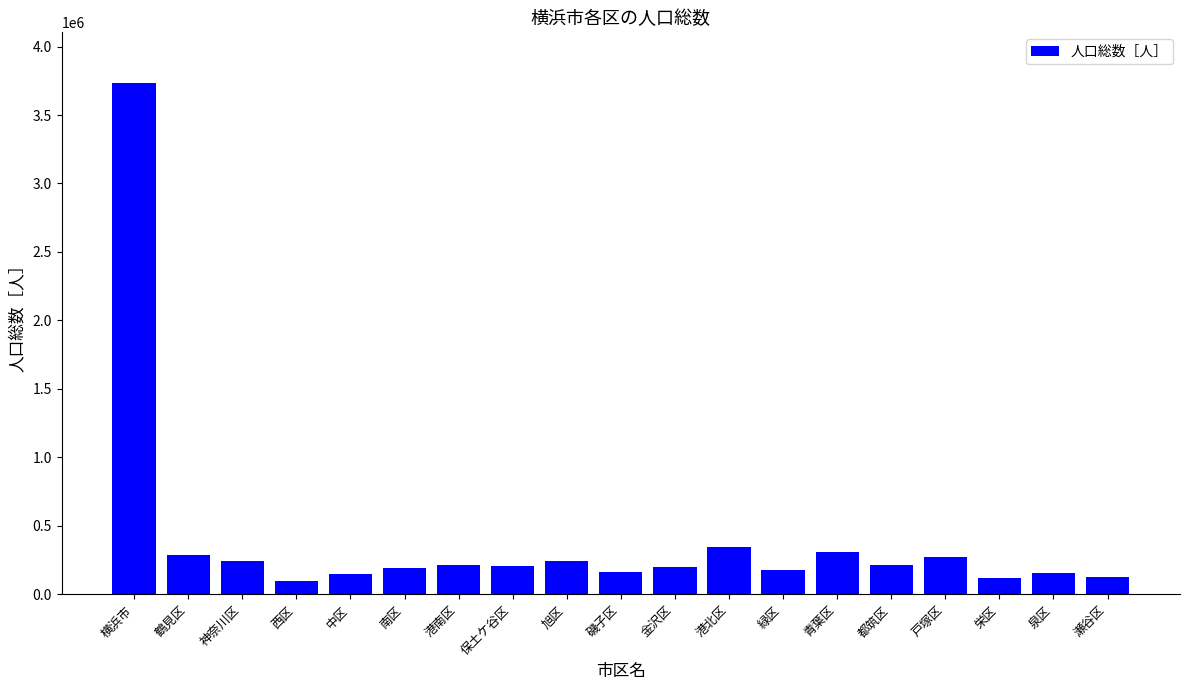

What is the change in value from 戸塚区 to 泉区?

-121718